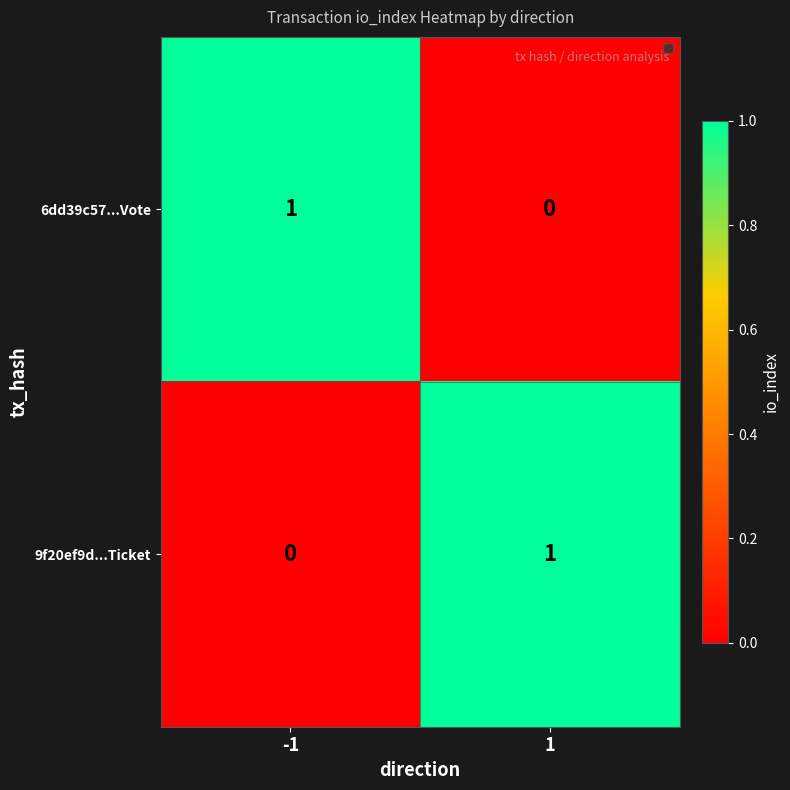

The value of 6dd39c57...Vote at -1 is 2. True or false?

False